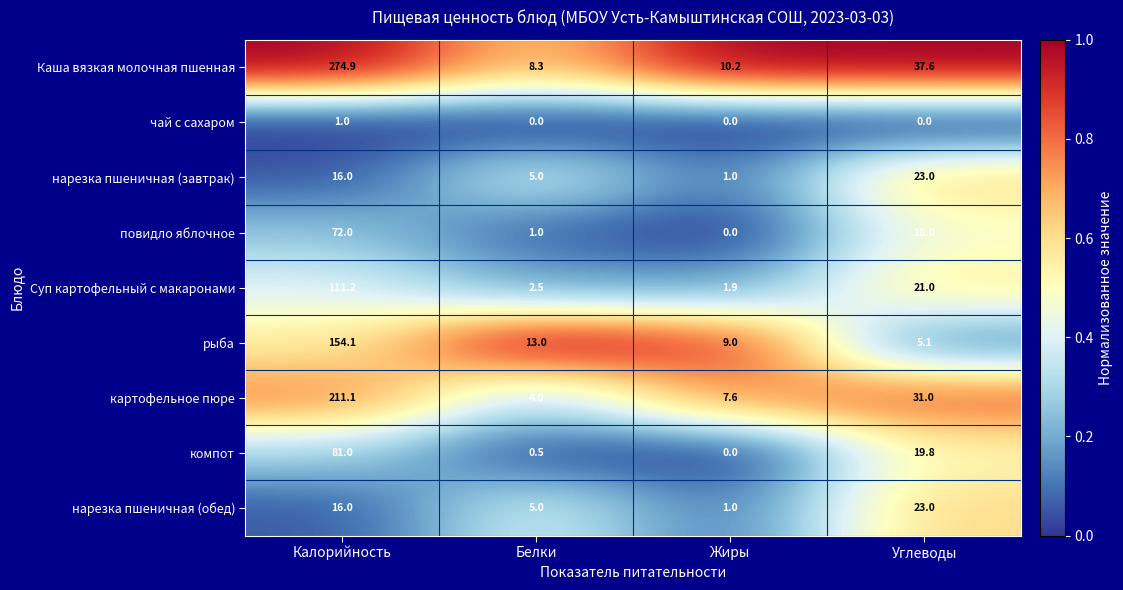

How many чай с сахаром values are between 0 and 1?

4